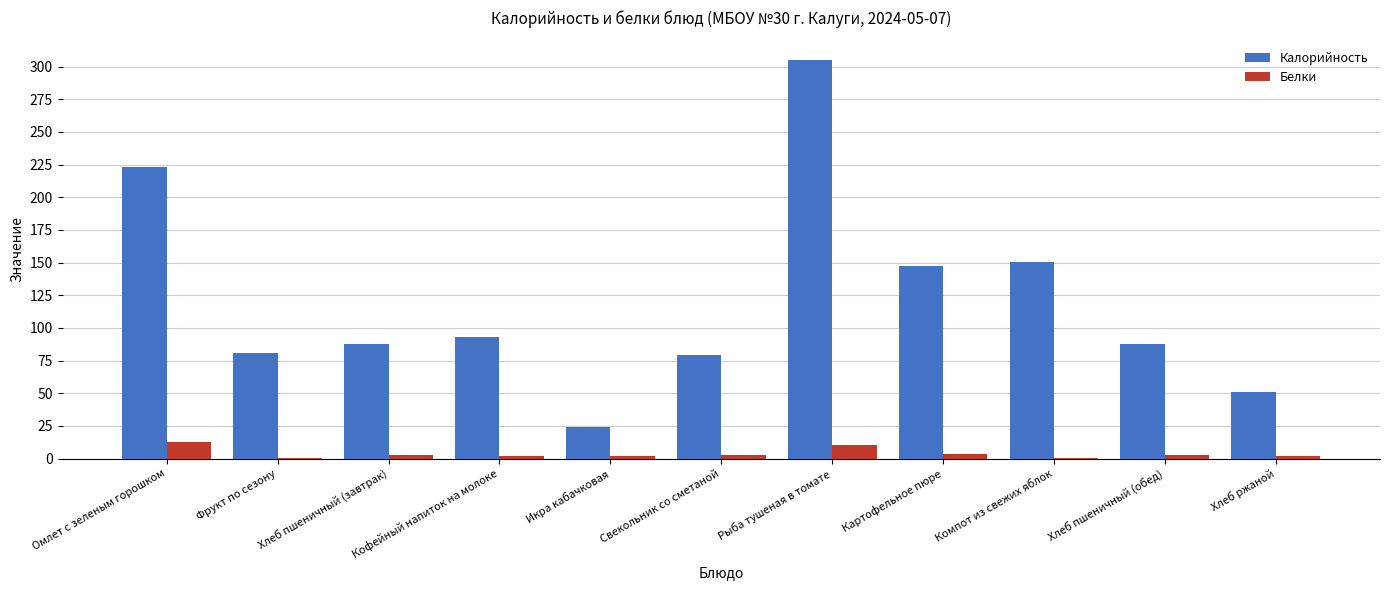

Which series has the largest range (max minus min)?

Калорийность